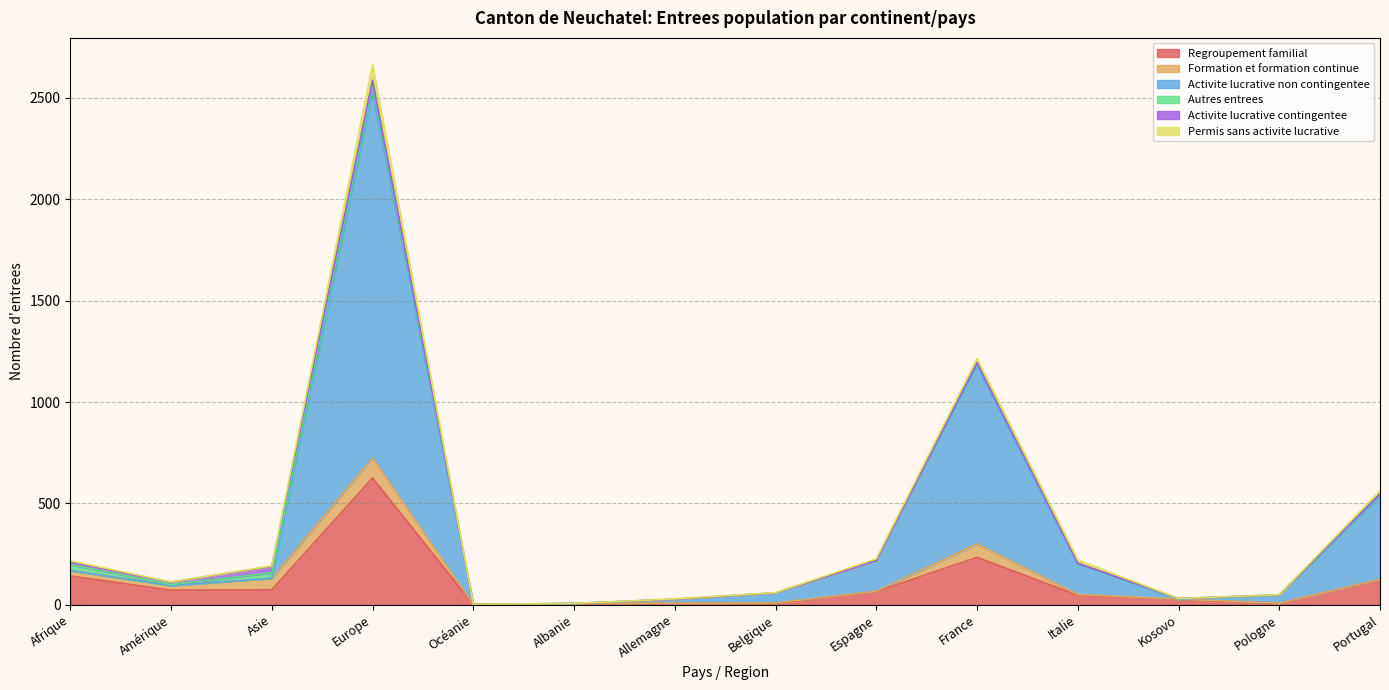

Which series ends up on top after the final intersection of Formation et formation continue and Autres entrees?

Autres entrees